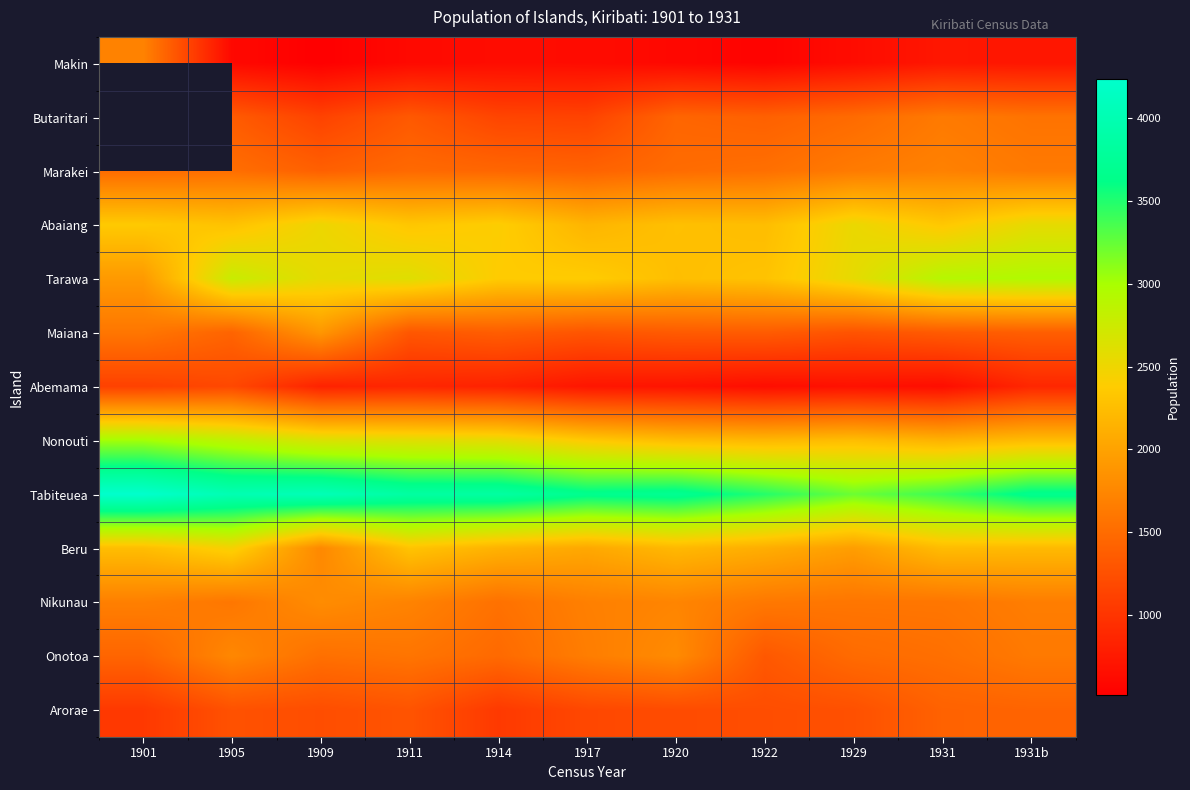

Which label corresponds to the smallest value in the chart?

1909